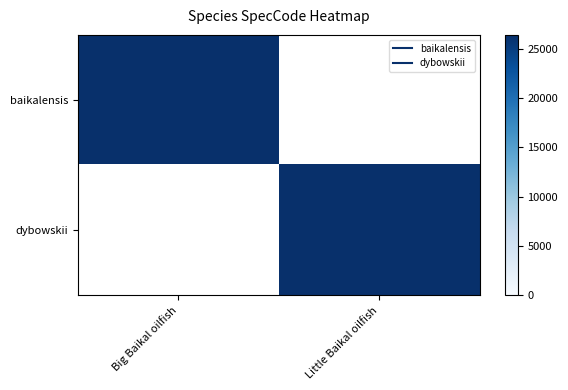

List the series in order of their overall mean, highest first.

baikalensis, dybowskii